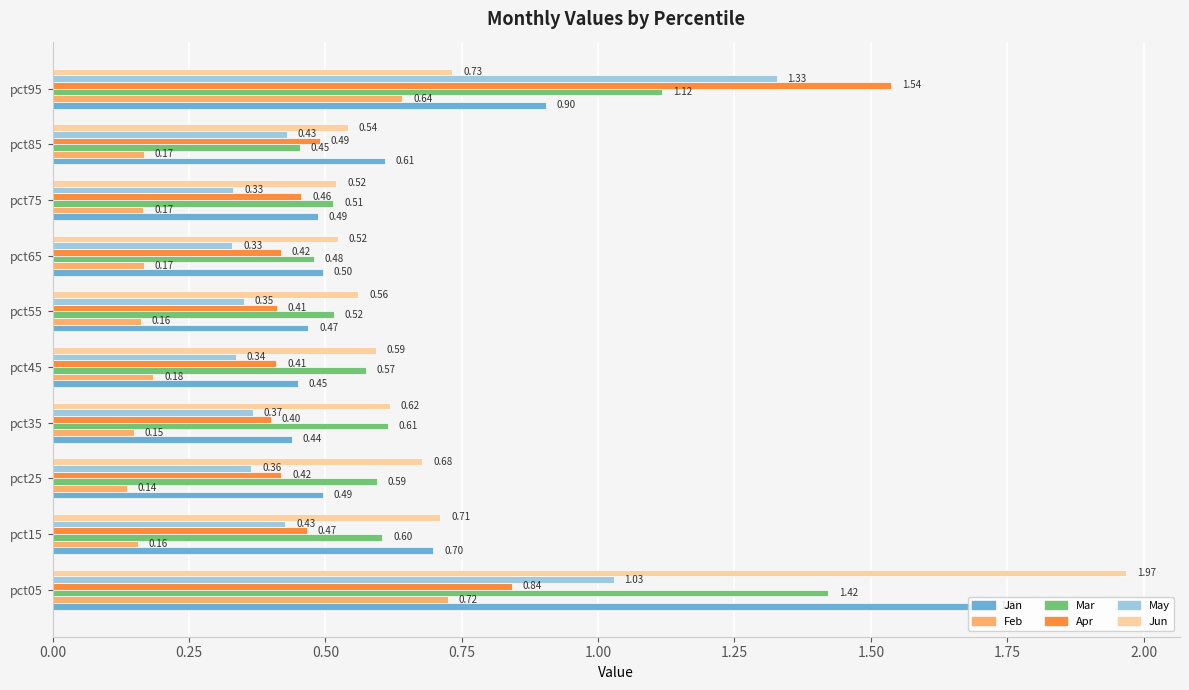

What is the total value across all series at pct25?

2.7